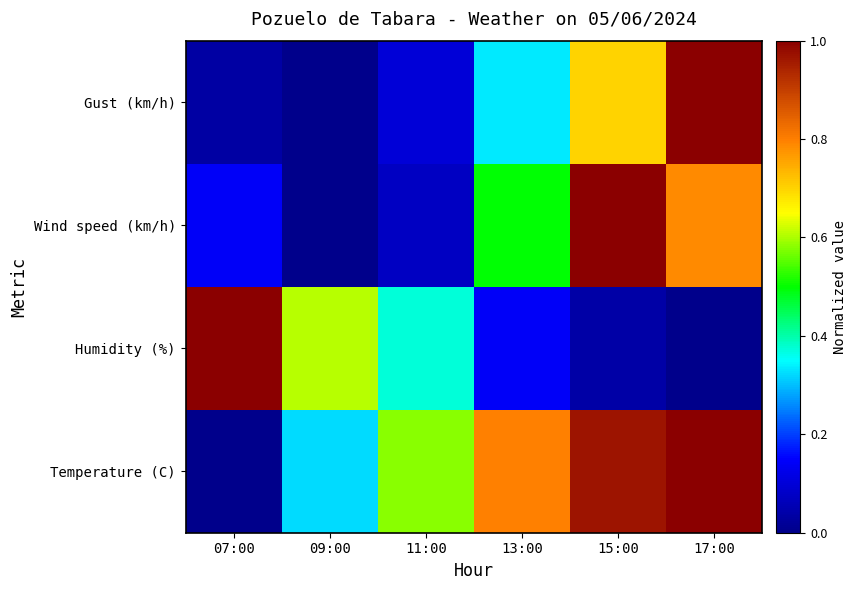

Reading left to right, transcribe all the data shown in this chart.

Temperature (C): 07:00=0.0	09:00=0.3	11:00=0.6	13:00=0.8	15:00=1.0	17:00=1.0
Humidity (%): 07:00=1.0	09:00=0.6	11:00=0.4	13:00=0.1	15:00=0.0	17:00=0.0
Wind speed (km/h): 07:00=0.1	09:00=0.0	11:00=0.1	13:00=0.5	15:00=1.0	17:00=0.8
Gust (km/h): 07:00=0.0	09:00=0.0	11:00=0.1	13:00=0.3	15:00=0.7	17:00=1.0